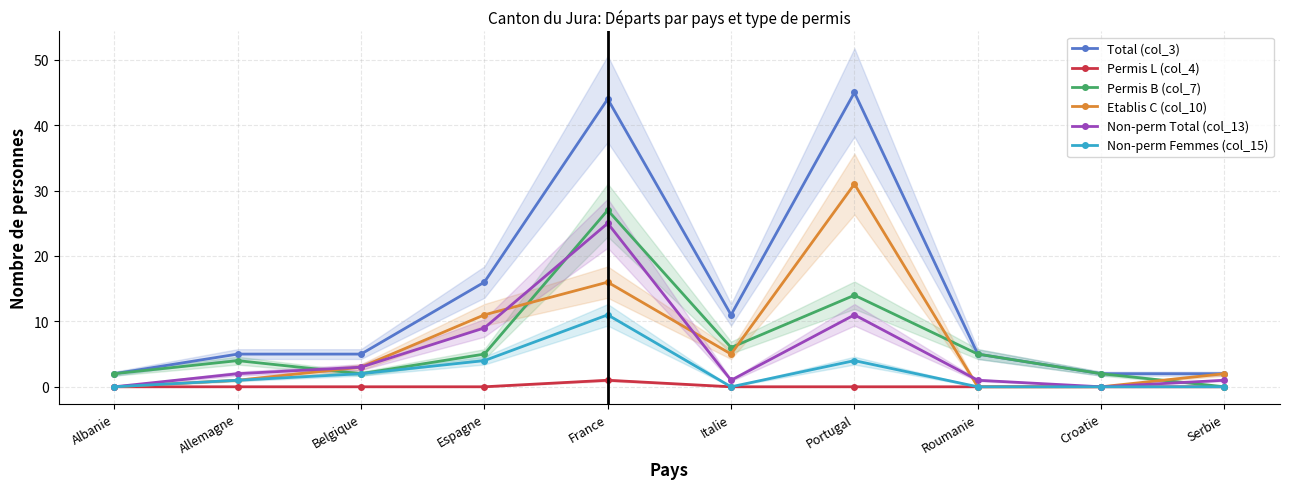

What is the total value across all series at Espagne?

45